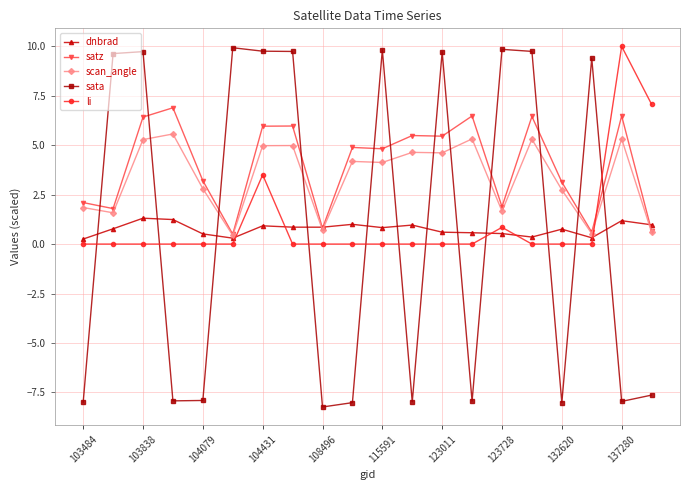

True or false: dnbrad has more than 0 interior local peaks.

True